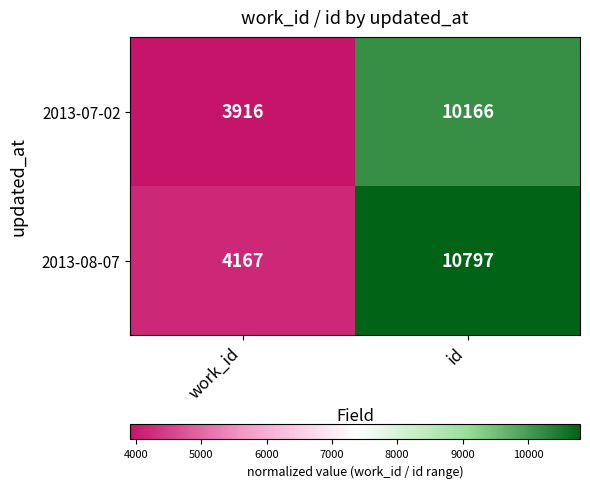

How many data points does each series have?

2